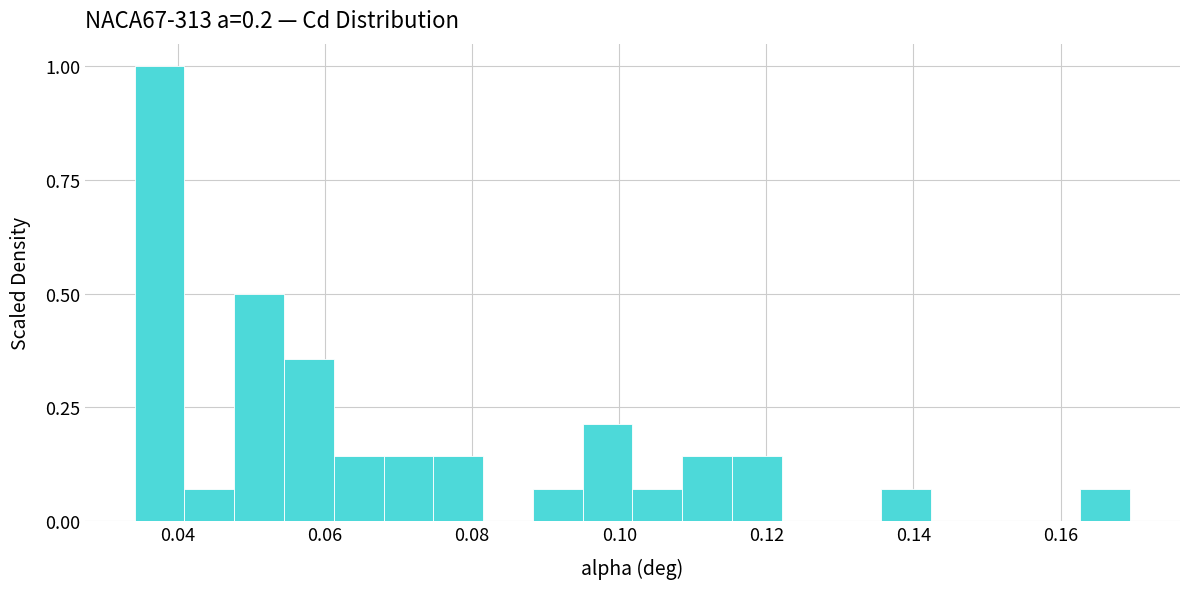

Read against the x-axis, roughly where is the centre of the tallest bar?

0.038